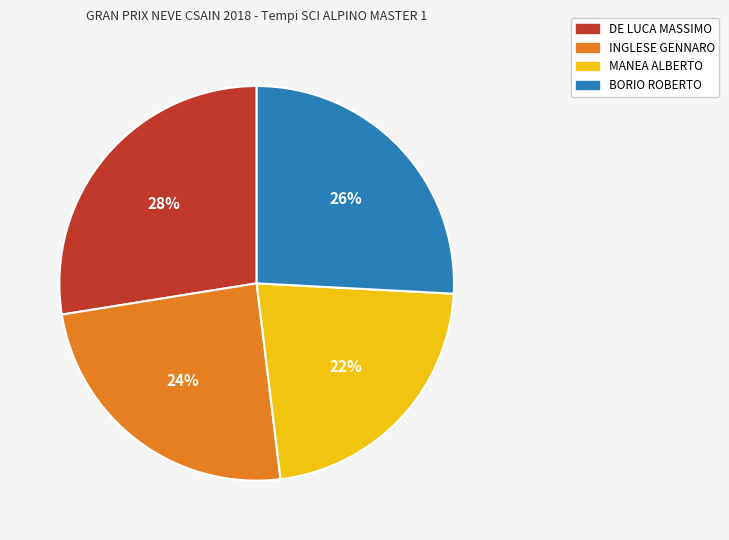

Between MANEA ALBERTO and INGLESE GENNARO, which is larger?

INGLESE GENNARO